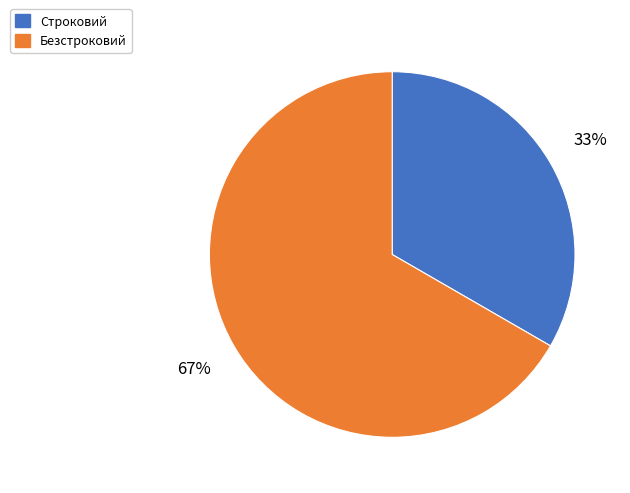

Is it true that Безстроковий is 67% of the pie?

True